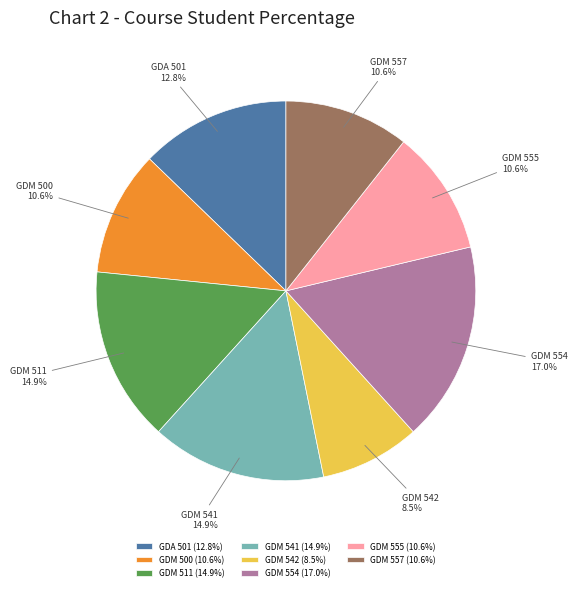

Between GDA 501 and GDM 542, which is larger?

GDA 501